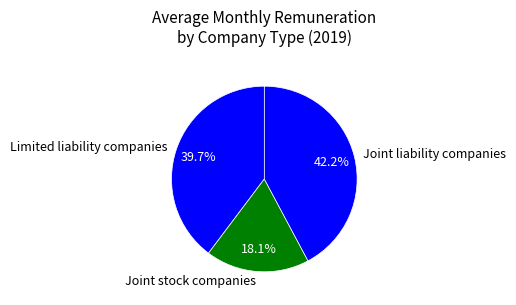

How many segments does this pie chart have?

3